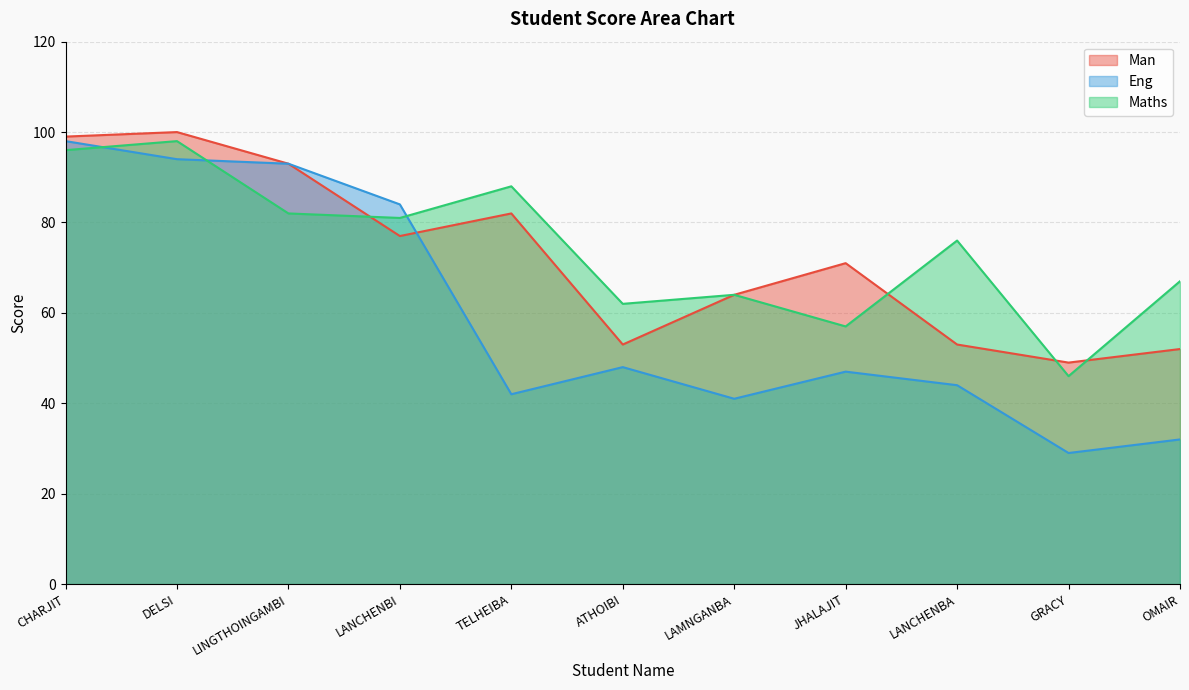

Where do Eng and Maths first cross each other?

CHARJIT and DELSI